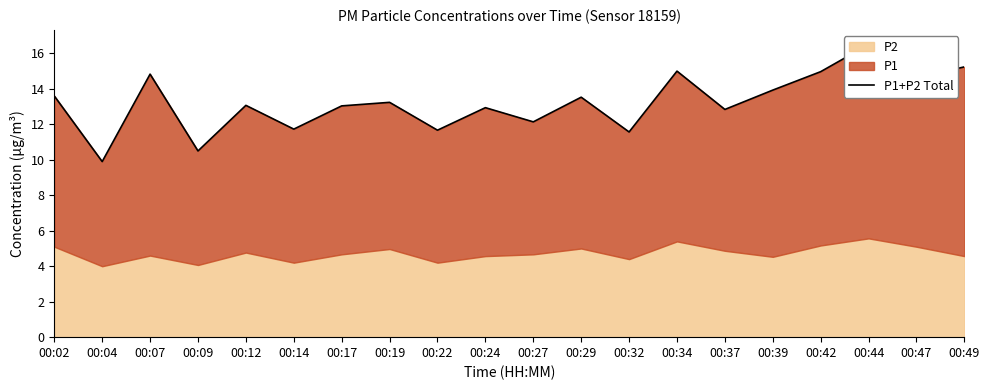

Approximately how many times larger is the value at 00:09 compared to 00:42?

0.7